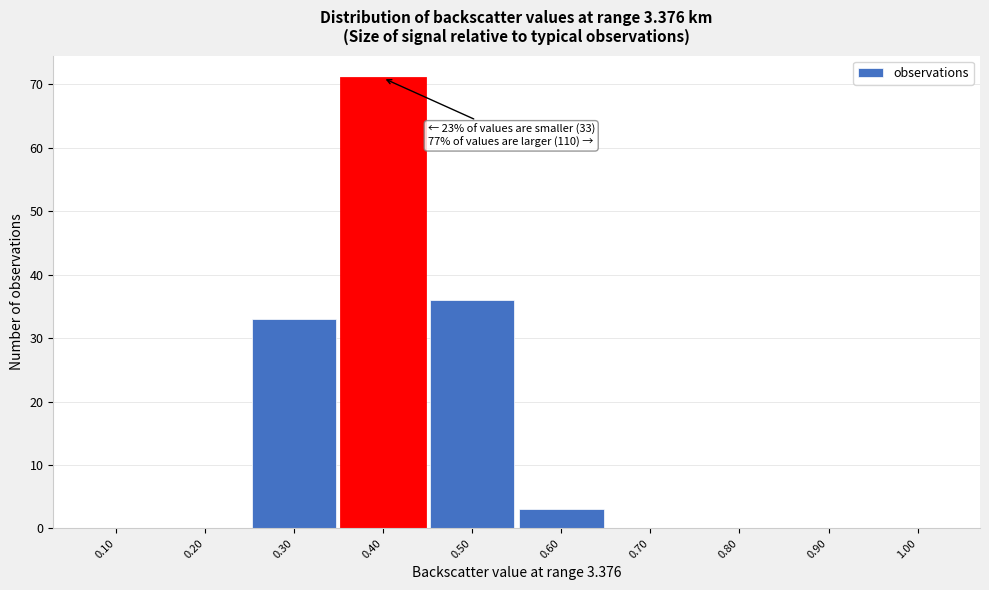

Over which range of the x-axis is the bar tallest?

0.35 to 0.45